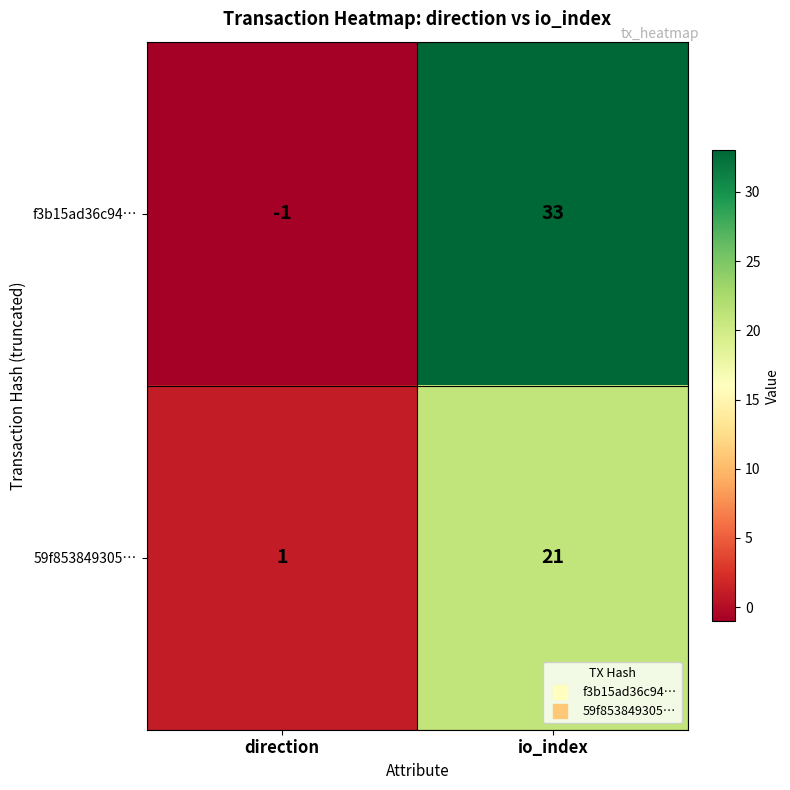

Reading left to right, what are all the values shown in this chart?

f3b15ad36c94…: -1	33
59f853849305…: 1	21